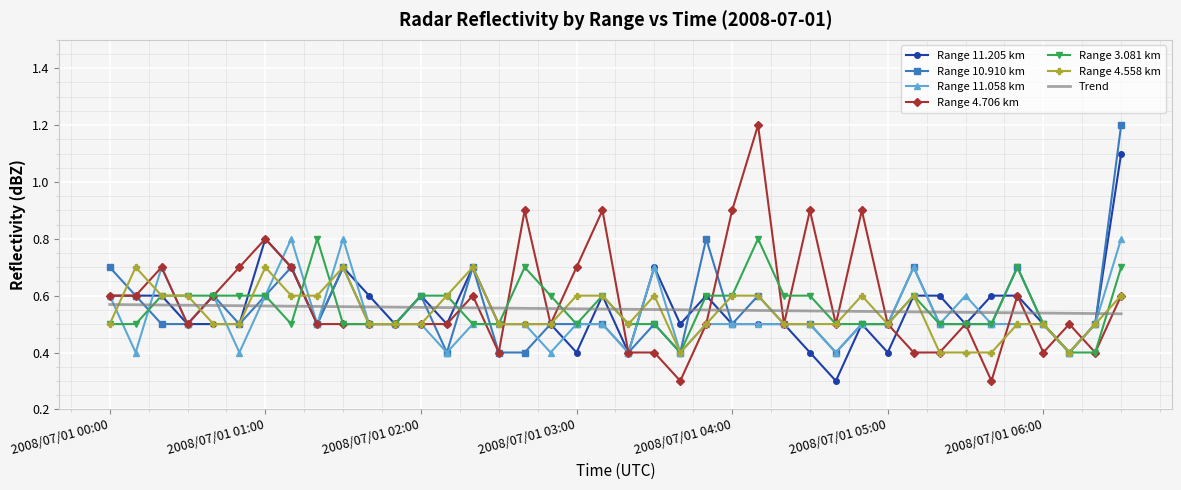

What is the smallest value displayed?

0.3